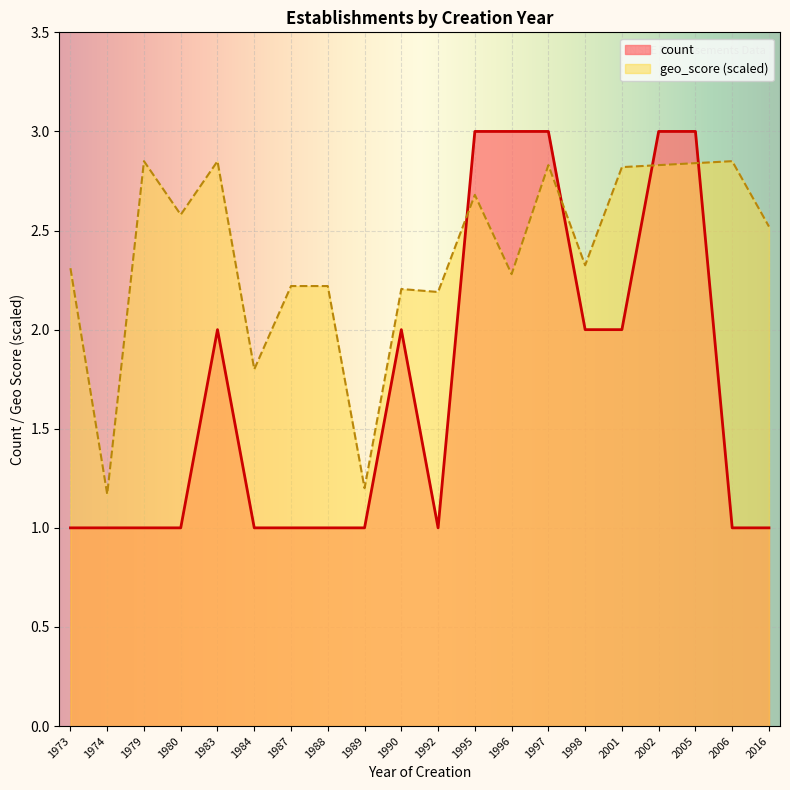

The value of count at 1997 is 5.1. True or false?

False